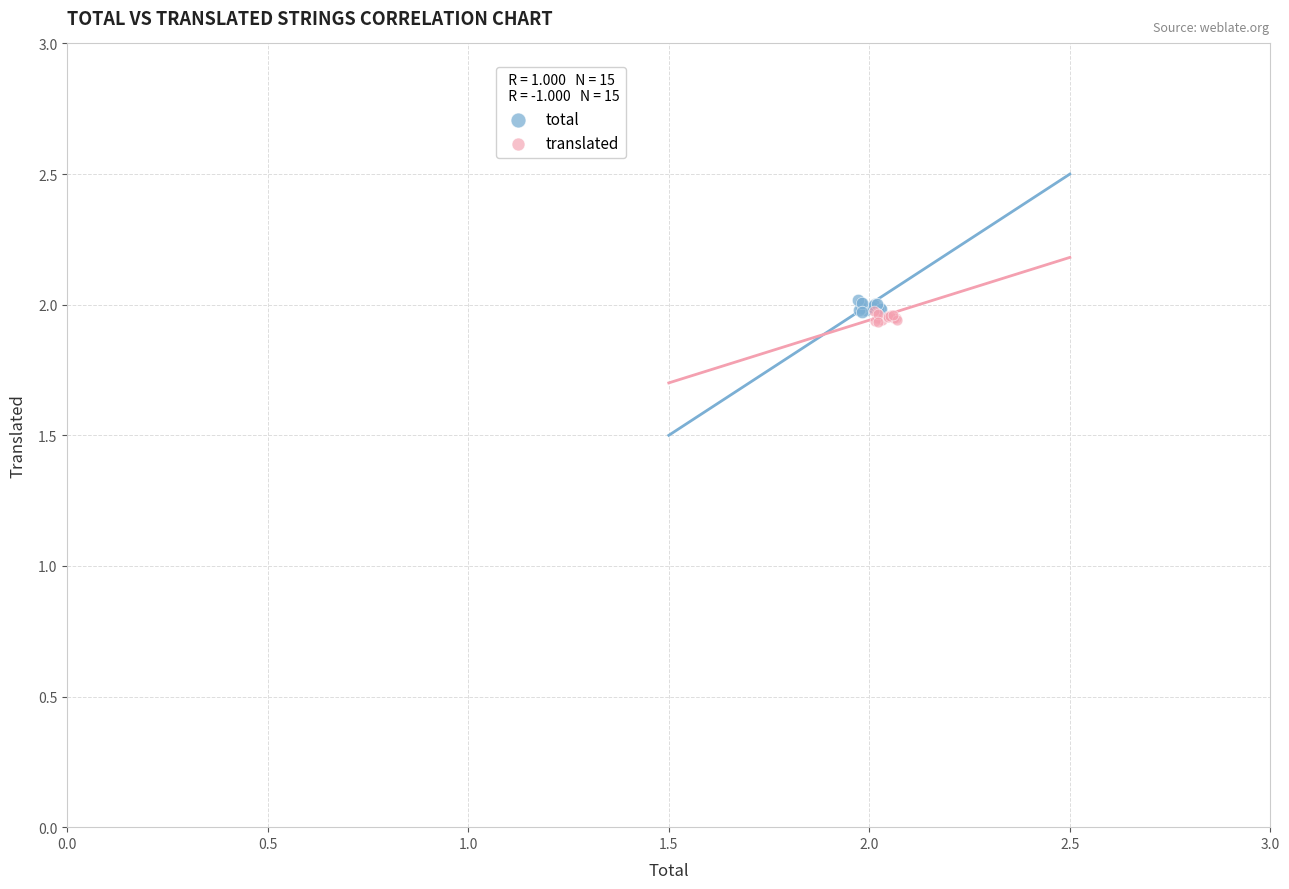

Which series contains the highest Y value?

total